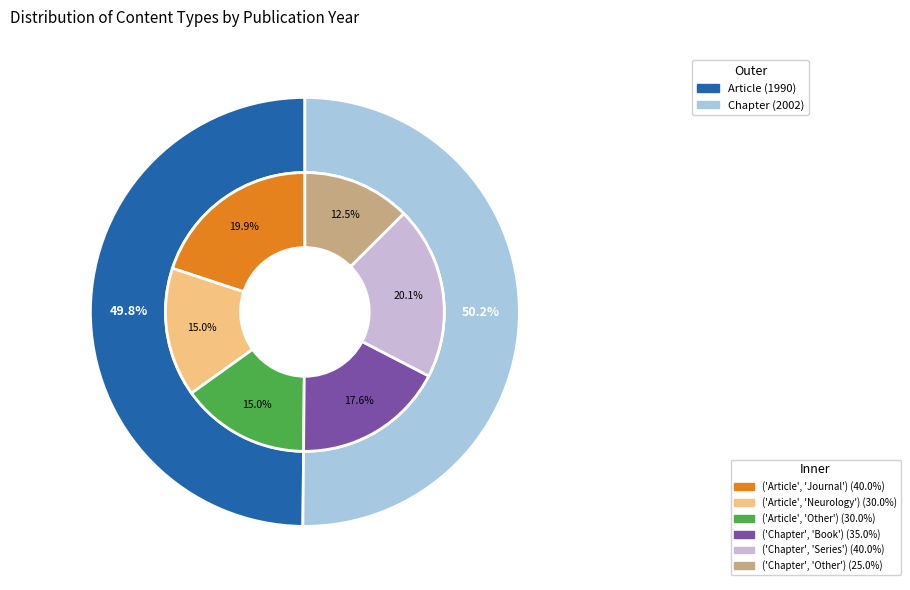

Is there any slice that represents more than half of the pie?

Yes